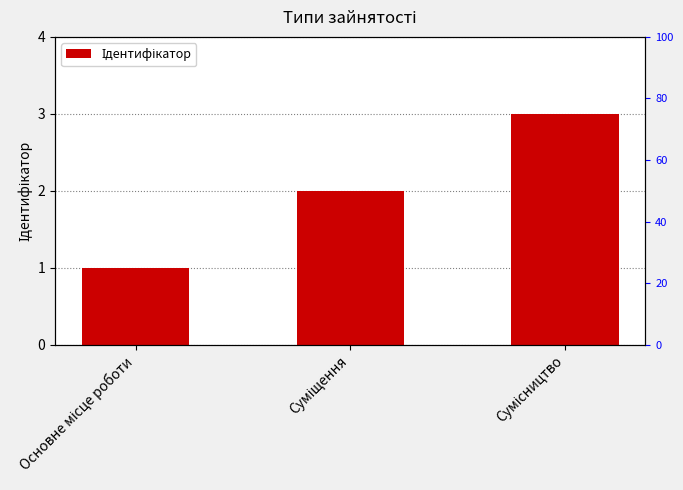

Read the value at Суміщення.

2